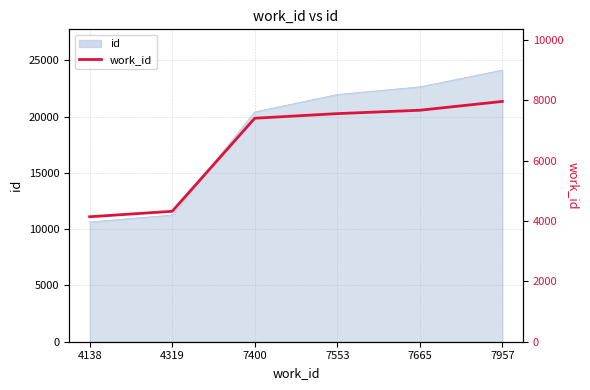

Count the number of values greater than 7553.

2